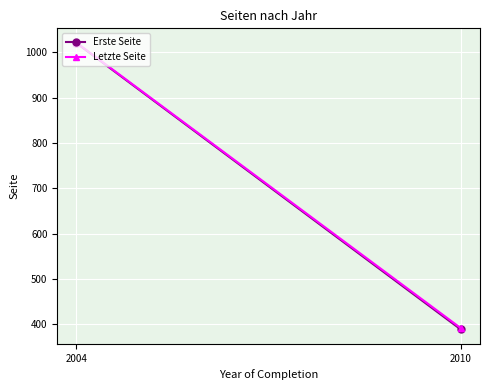

Reading left to right, extract all data points from this chart.

Erste Seite: 2004=1020	2010=389
Letzte Seite: 2004=1021	2010=392